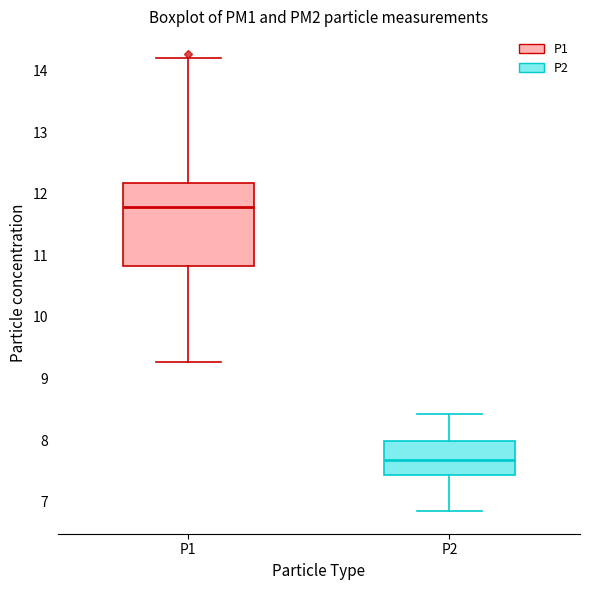

Where does the median line of the box for P2 sit on the y-axis? The values are not printed on the chart, so give them approximately, as read against the axis.

7.7